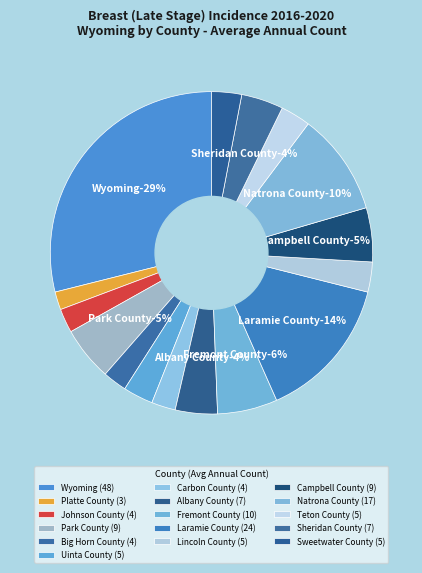

Does any single category account for the majority?

No